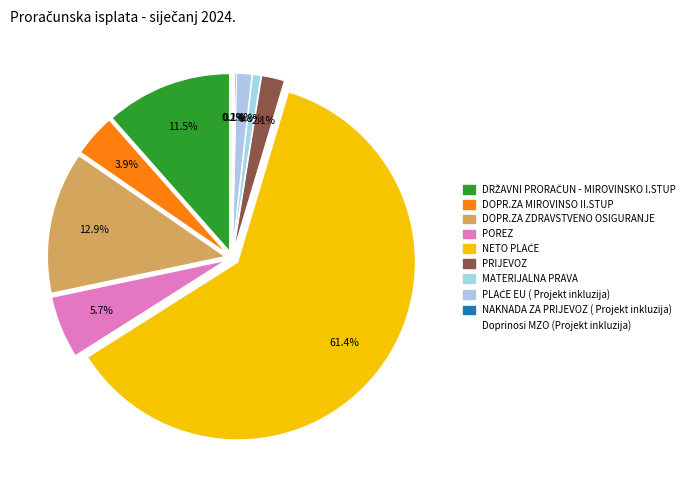

Is there any slice that represents more than half of the pie?

Yes